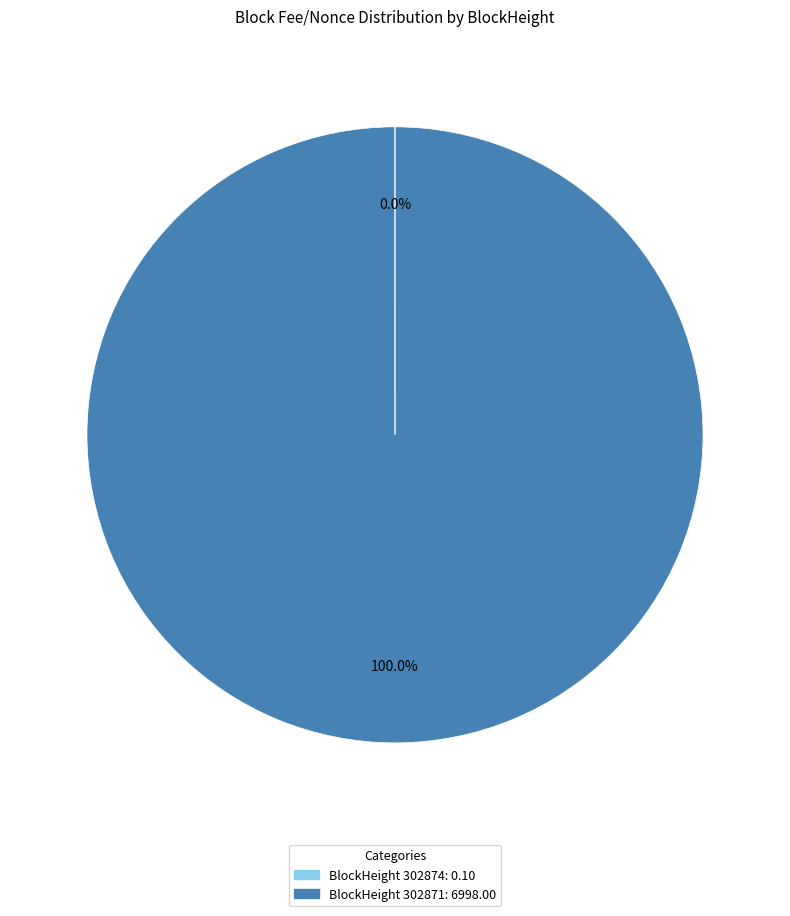

To the nearest percent, what is the average slice percentage?

50%